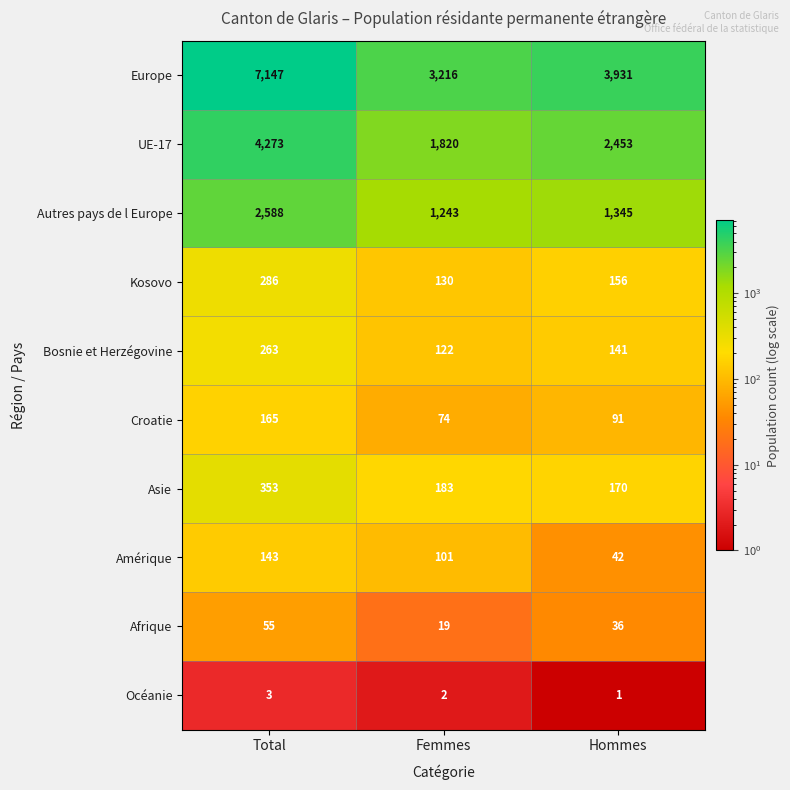

At Femmes, list the series in order from largest to smallest.

Europe, UE-17, Autres pays de l Europe, Asie, Kosovo, Bosnie et Herzégovine, Amérique, Croatie, Afrique, Océanie